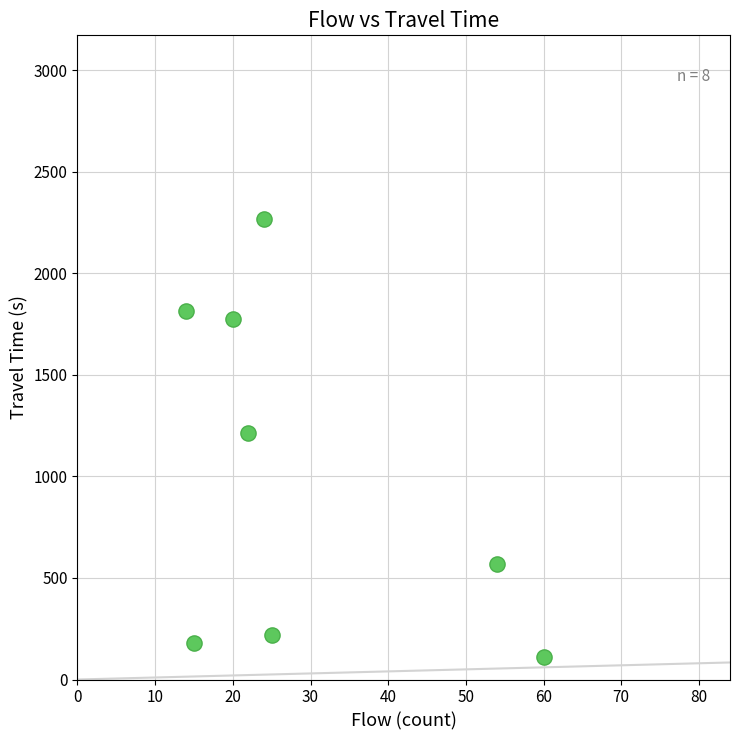

What is the range of X values (max minus min)?

46